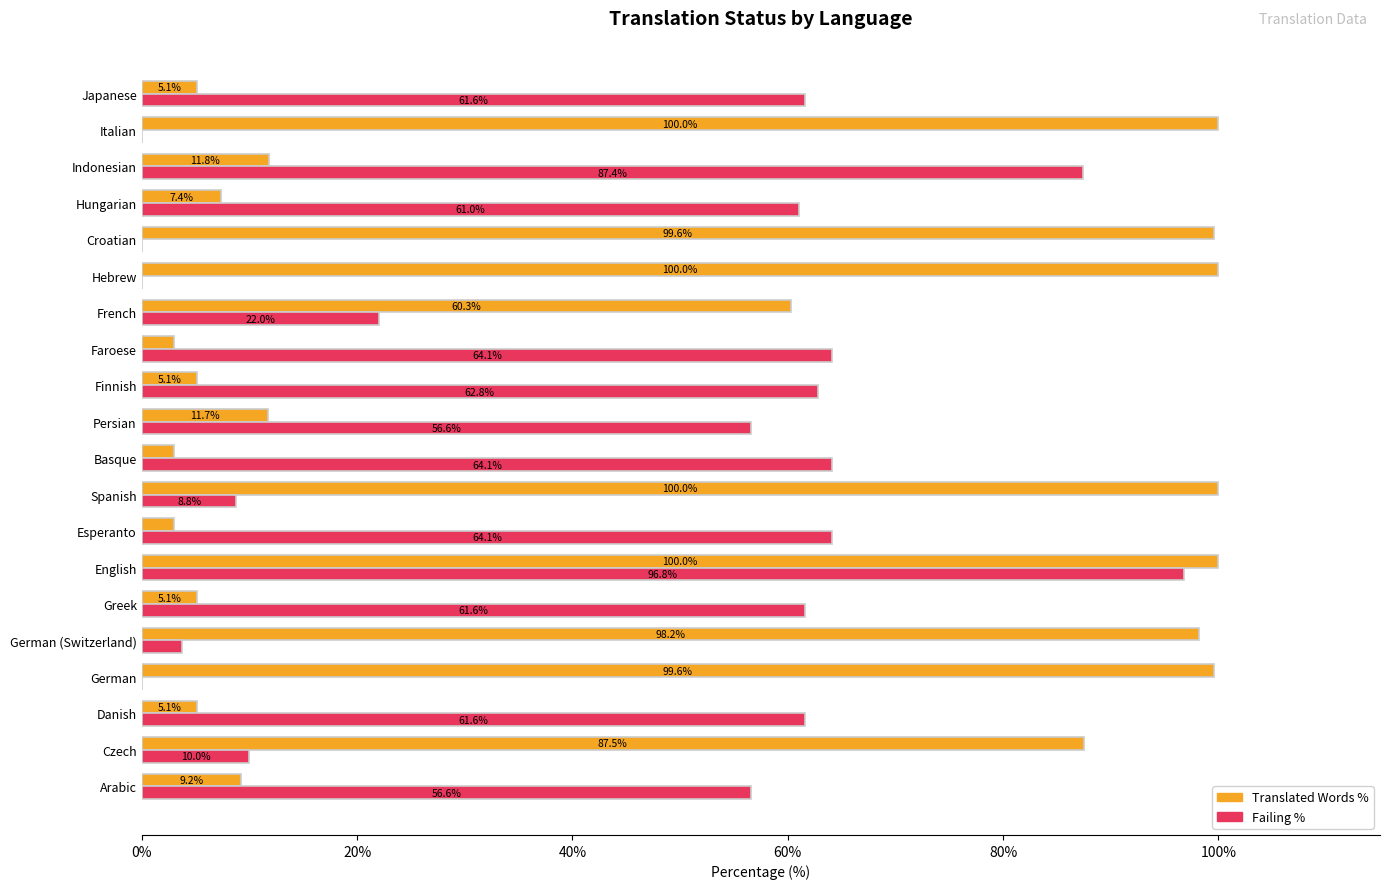

What is the sum of the Translated Words % values at Faroese and Arabic?

12.2